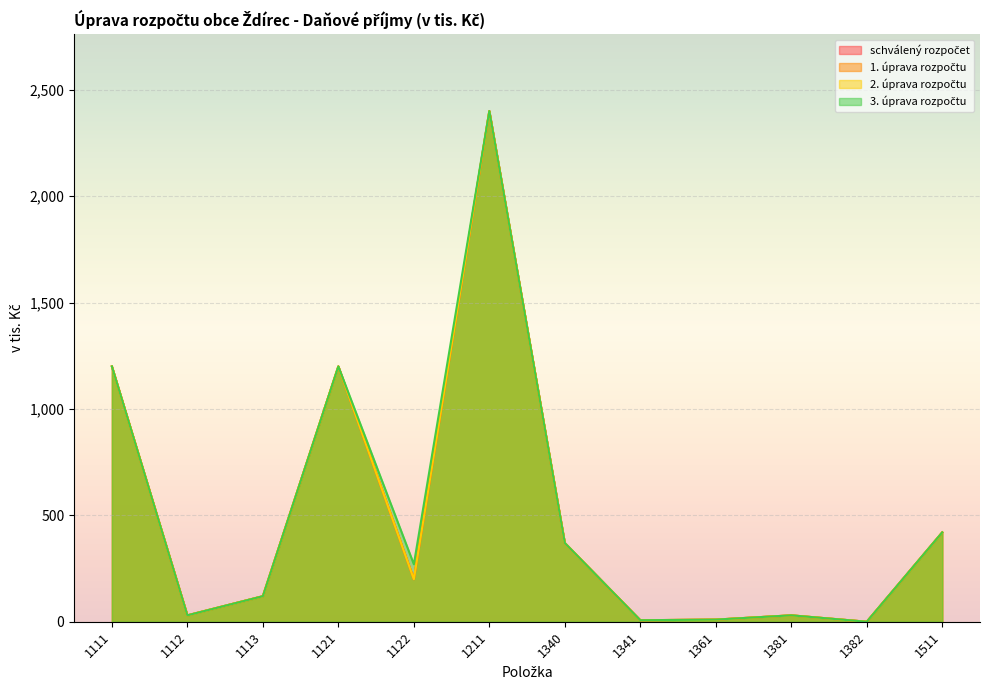

The value of schválený rozpočet at 1211 is 1045. True or false?

False